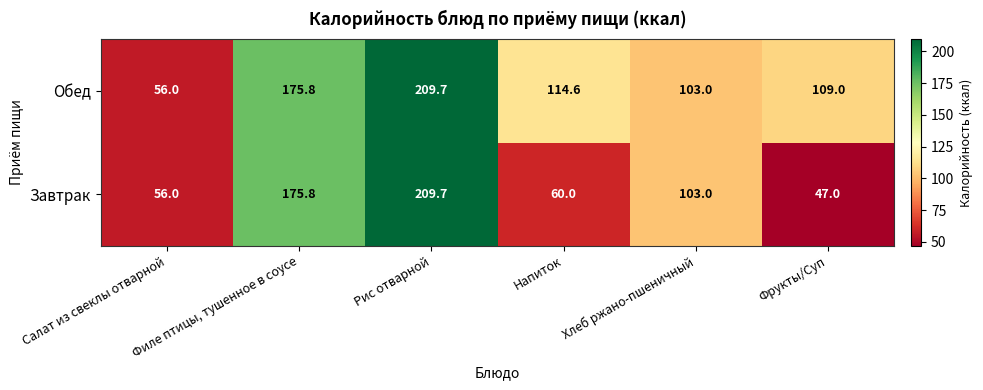

Which series has the largest total across all categories?

Обед